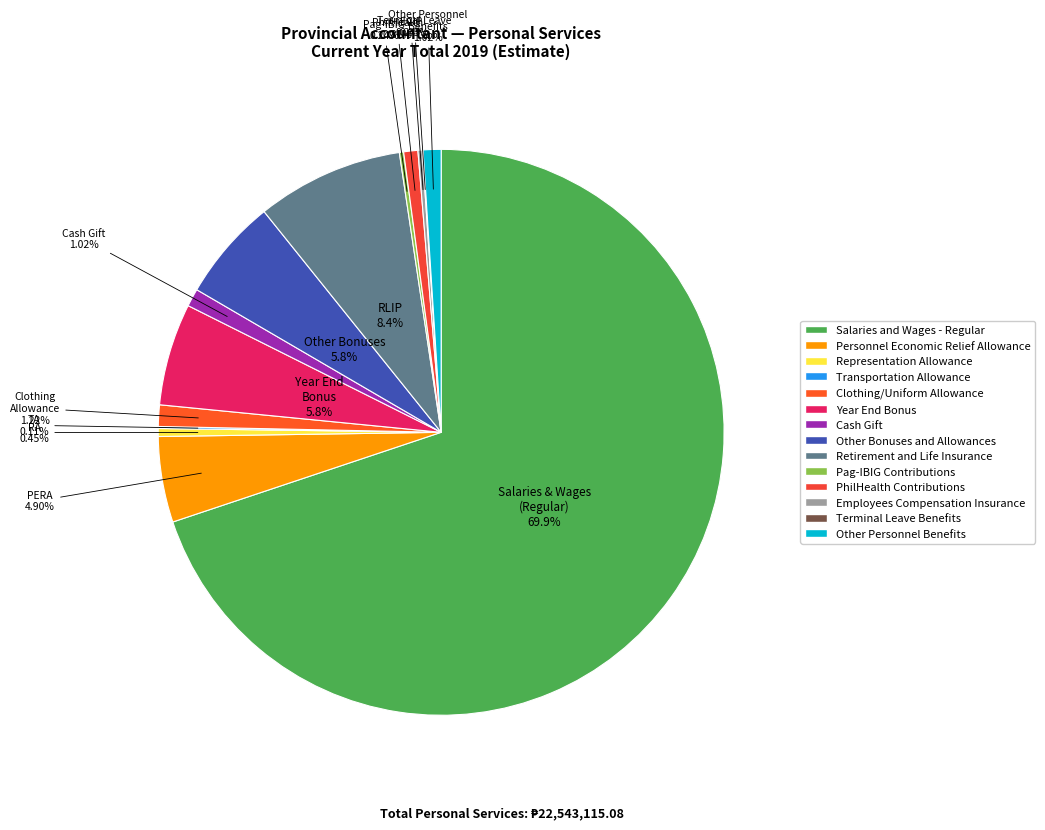

To the nearest percent, what percentage of the pie is Clothing/Uniform Allowance?

1%